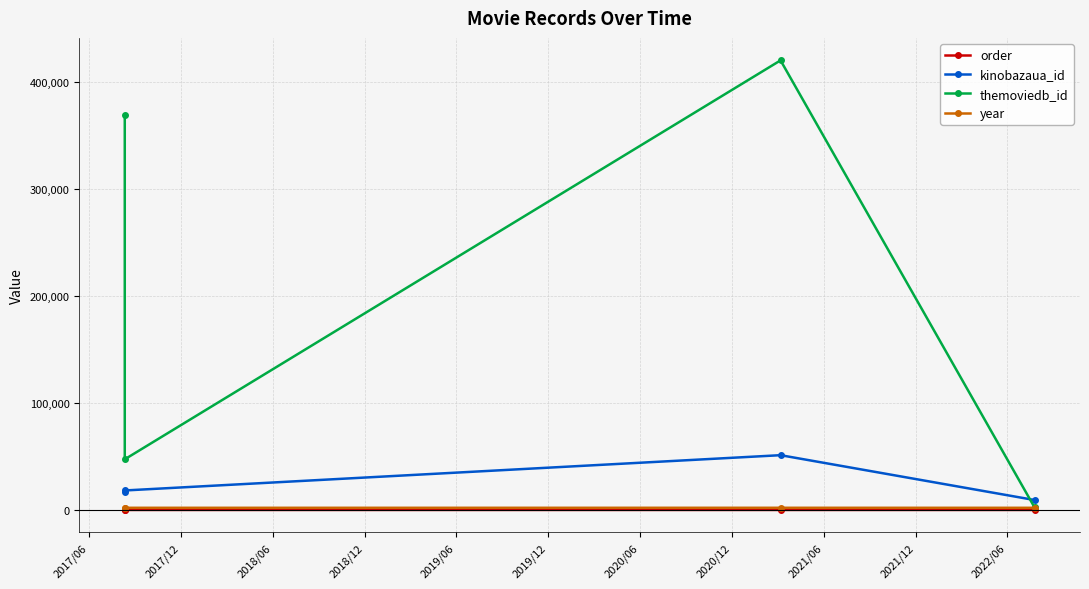

Which series has the largest range (max minus min)?

themoviedb_id